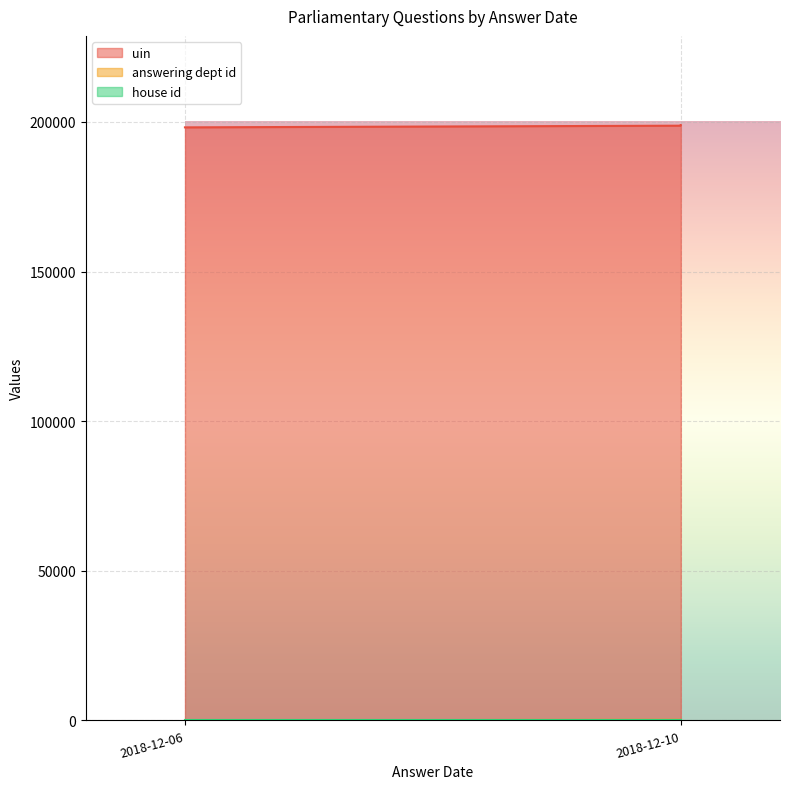

True or false: answering dept id and uin cross at least once.

False